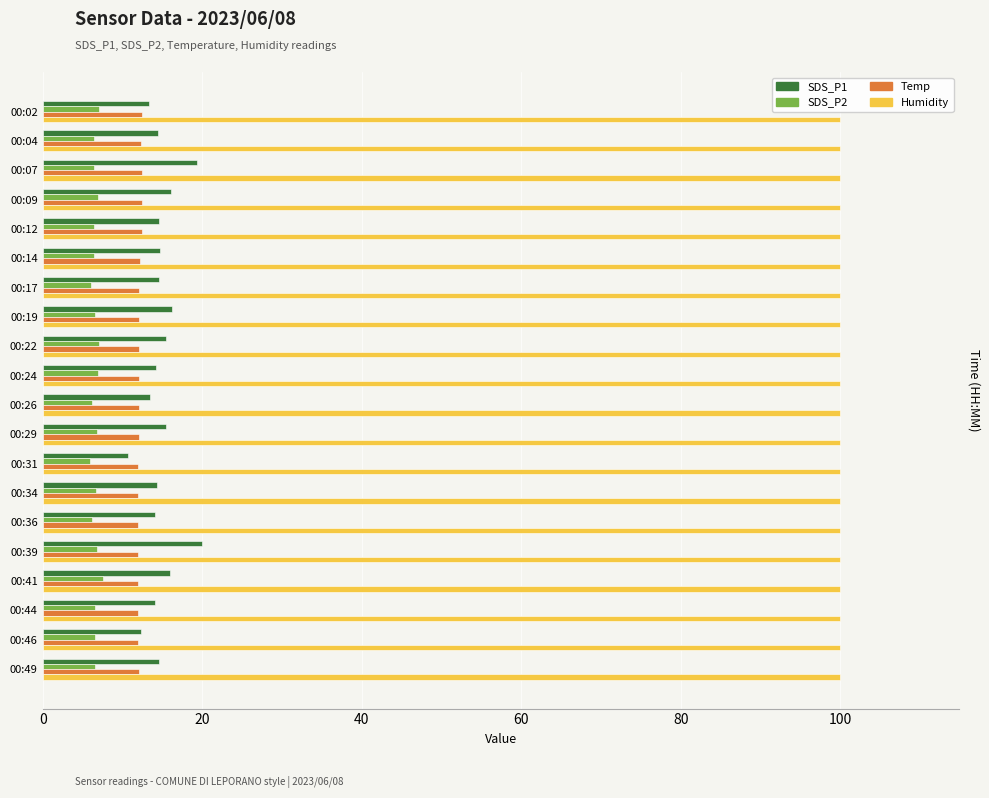

Count the number of data series in this chart.

4